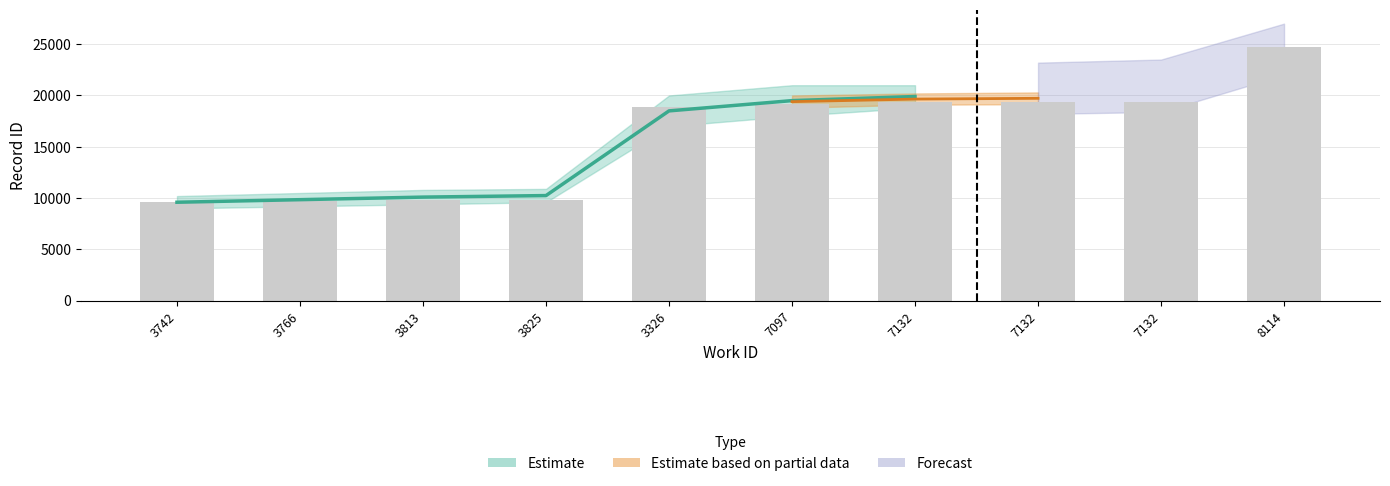

What is the difference between the values at 3825 and 3326?

8985